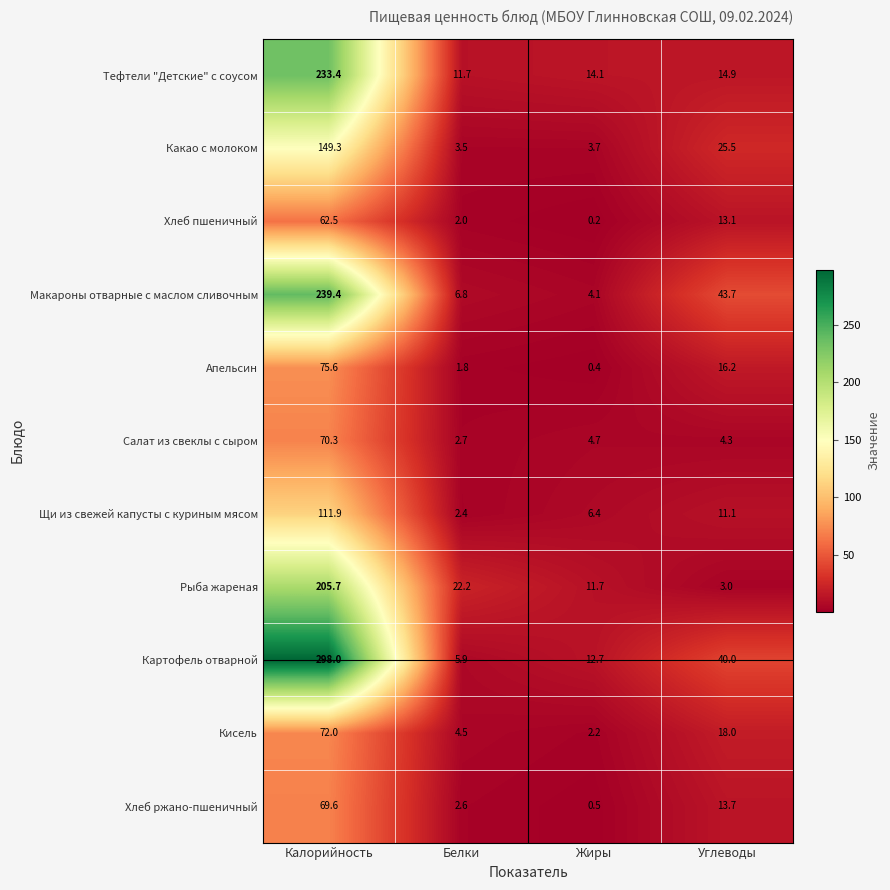

What is the maximum value shown in the chart?

298.0